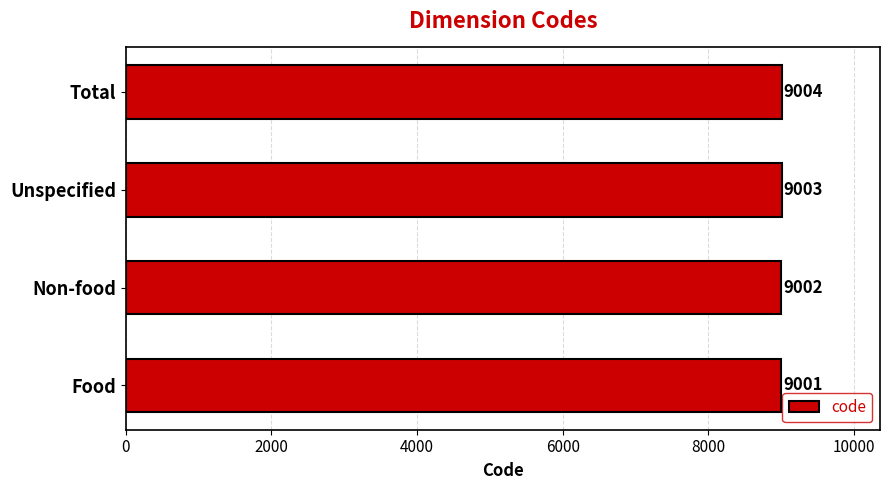

Rank the categories by value from highest to lowest.

Total, Unspecified, Non-food, Food